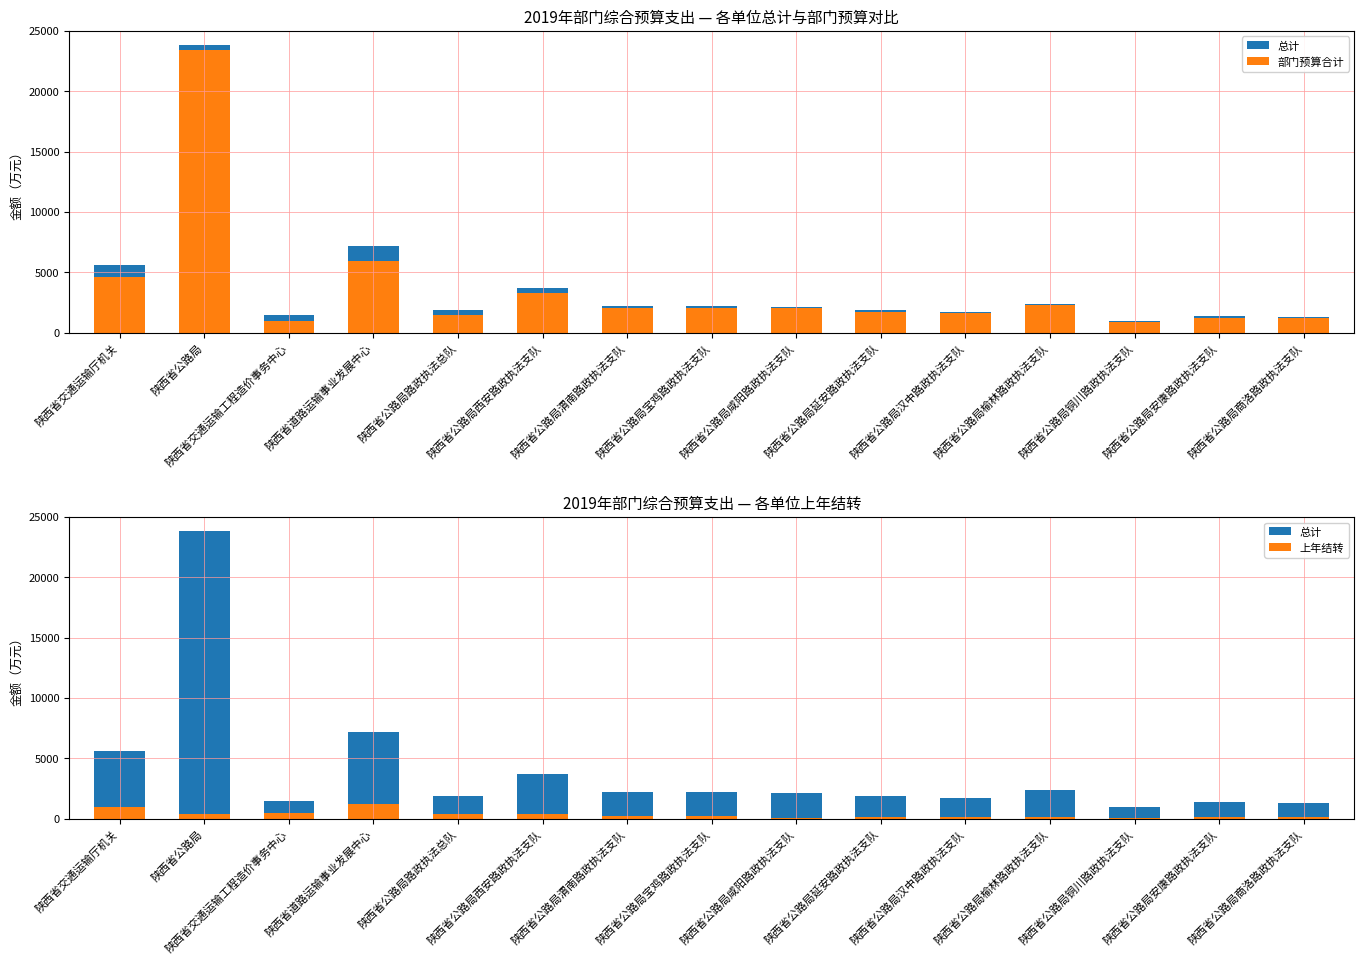

At how many categories does at least one series exceed 1960?

8